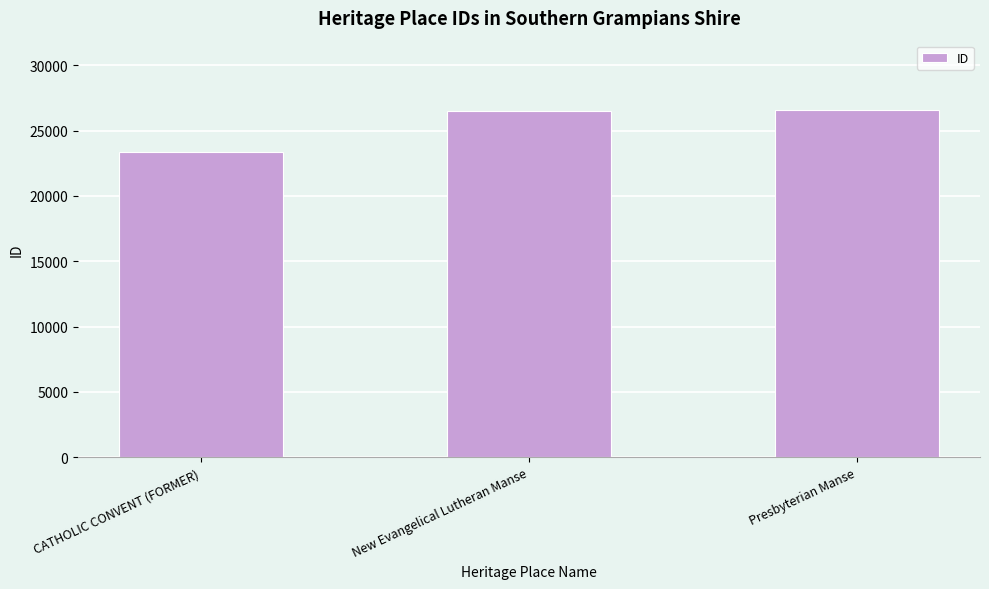

How many bars are there in total?

3